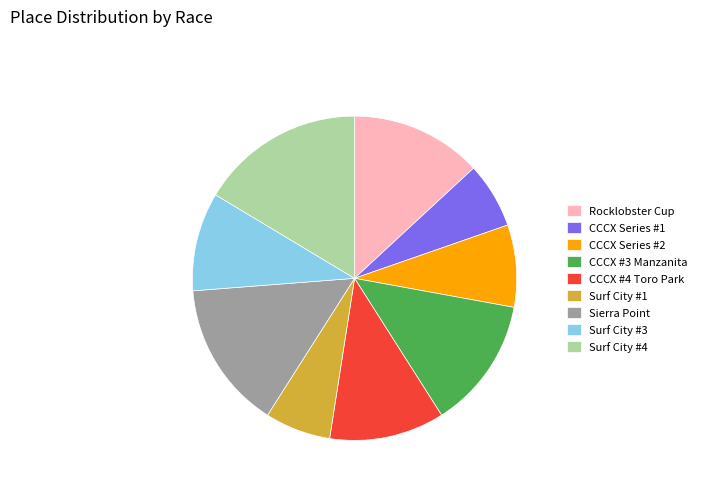

What is the ratio of the value at Surf City #3 to the value at CCCX #4 Toro Park?

0.9